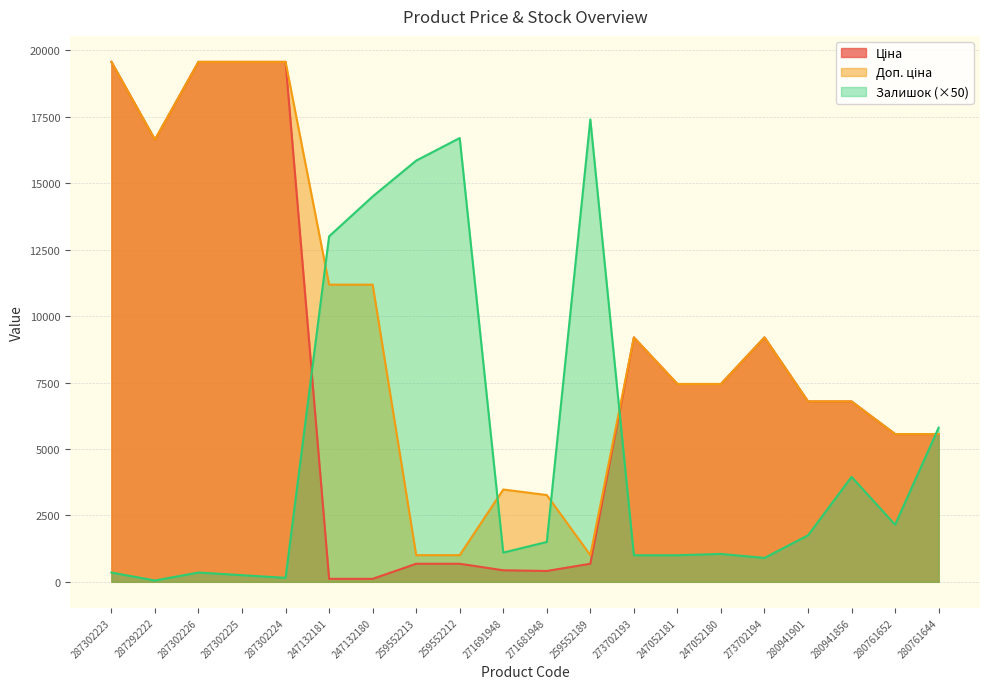

What is the difference between the highest and lowest values at 247052181?

6444.6